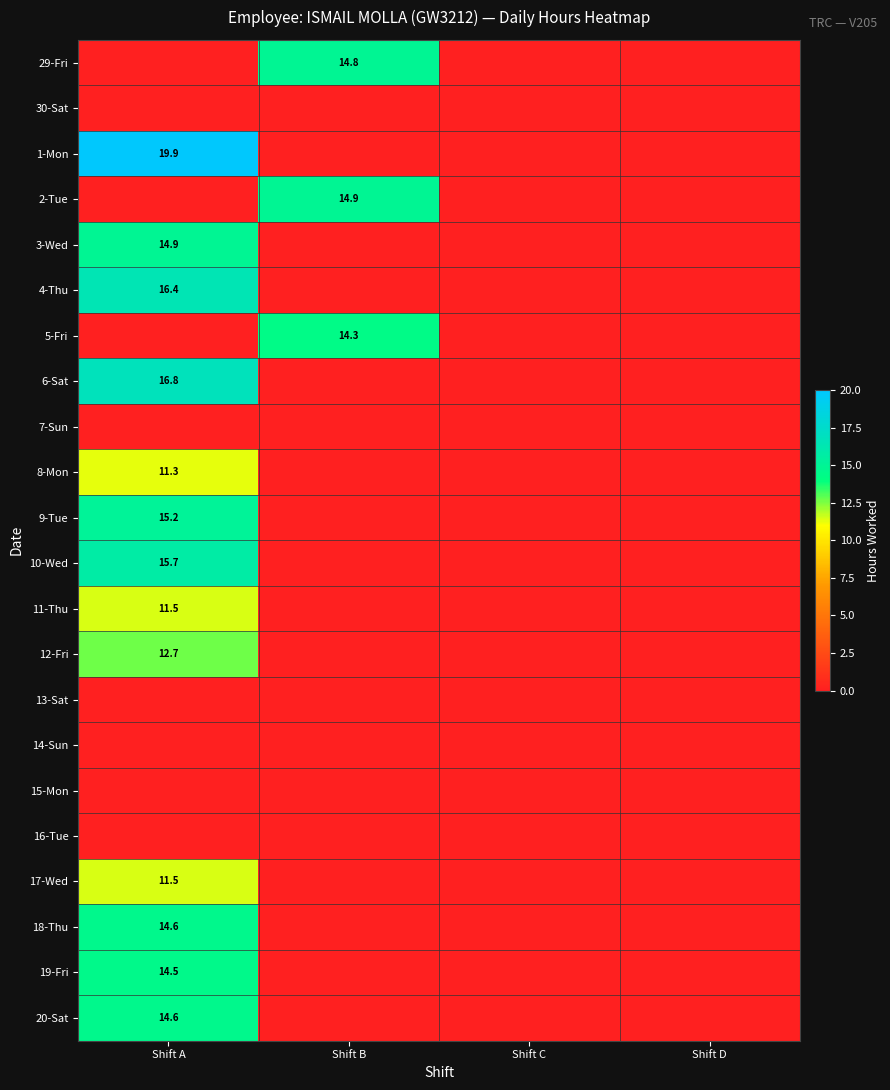

True or false: 3-Wed has a value of 14.9 at Shift A.

True